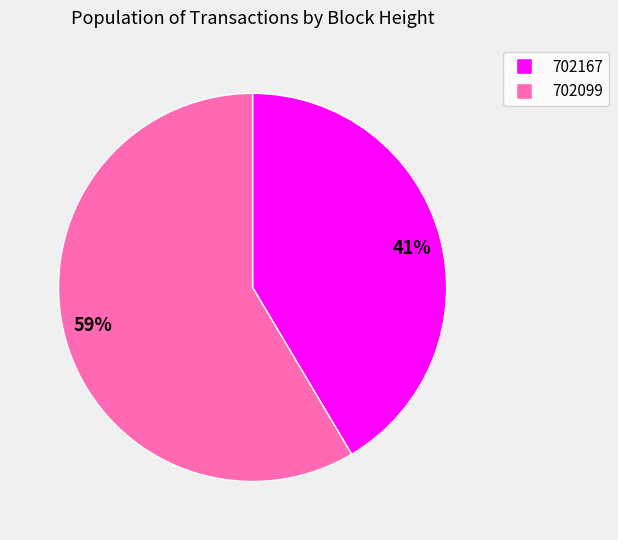

Count the number of slices in the pie.

2